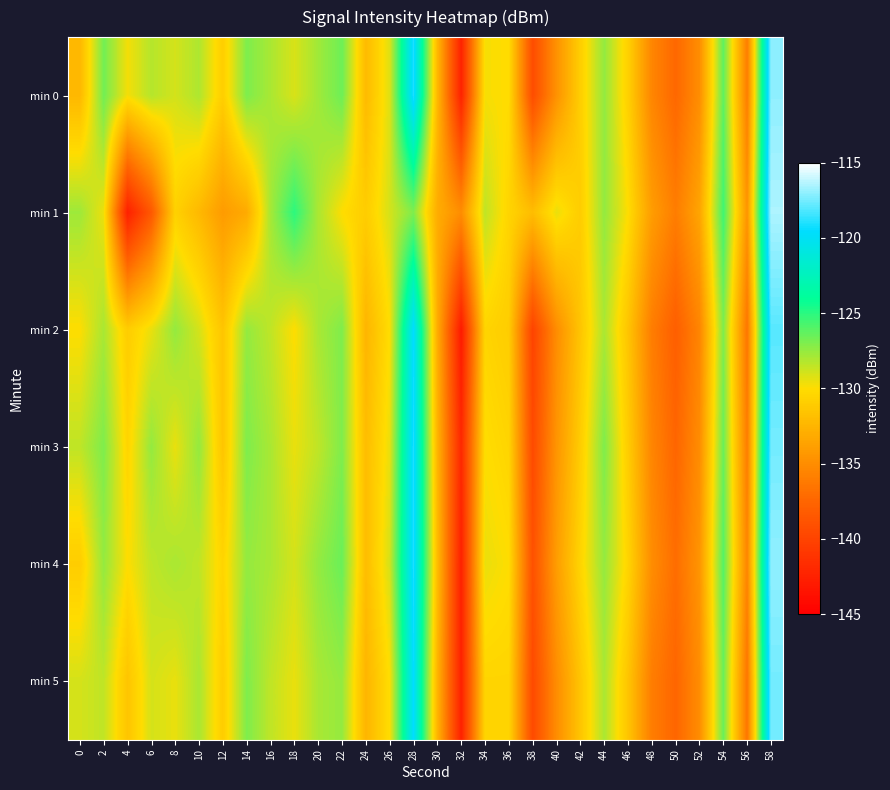

Between 0 and 14, which is larger?

14